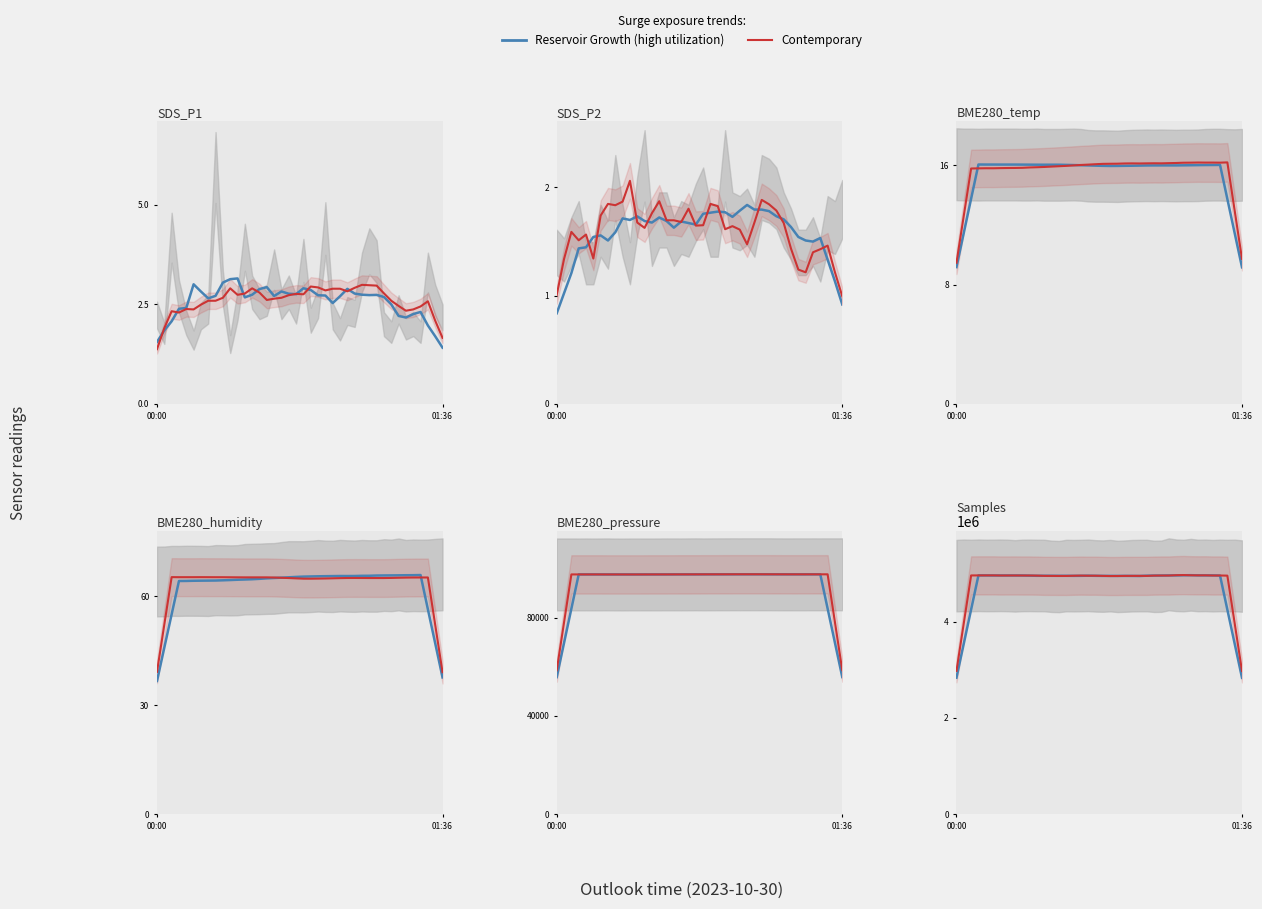

At 10, list the series in order from smallest to largest.

Reservoir Growth (high utilization), Contemporary